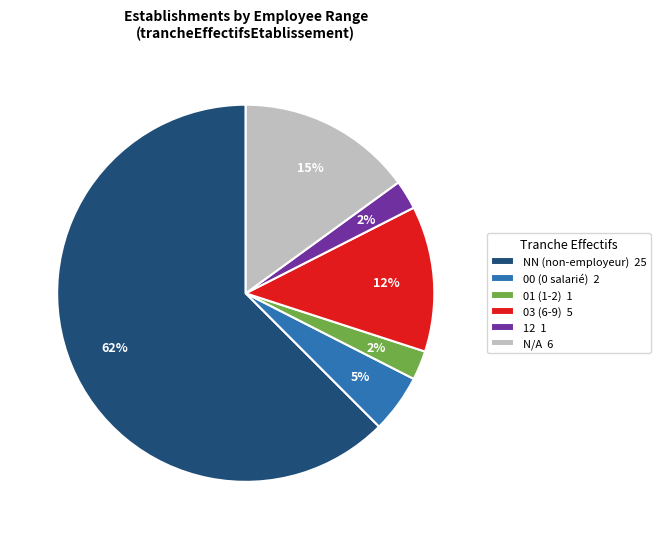

Combined, do 03 (6-9) 5 and N/A 6 account for over 50%?

No